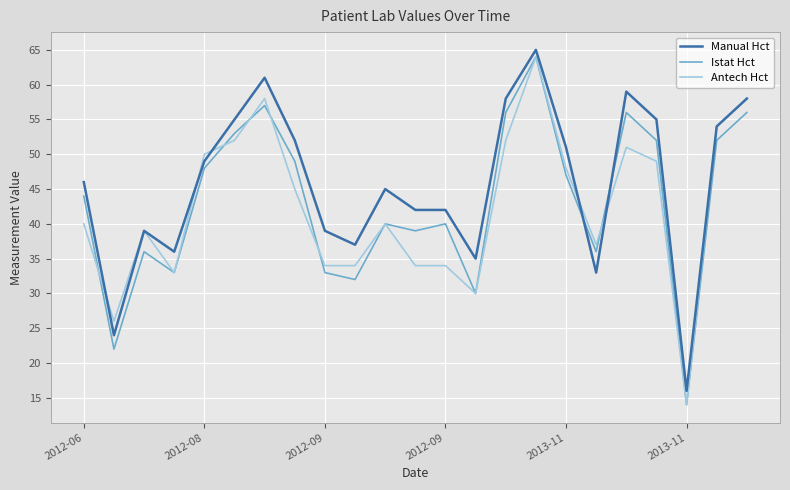

What is the highest value of the Istat Hct series?

64